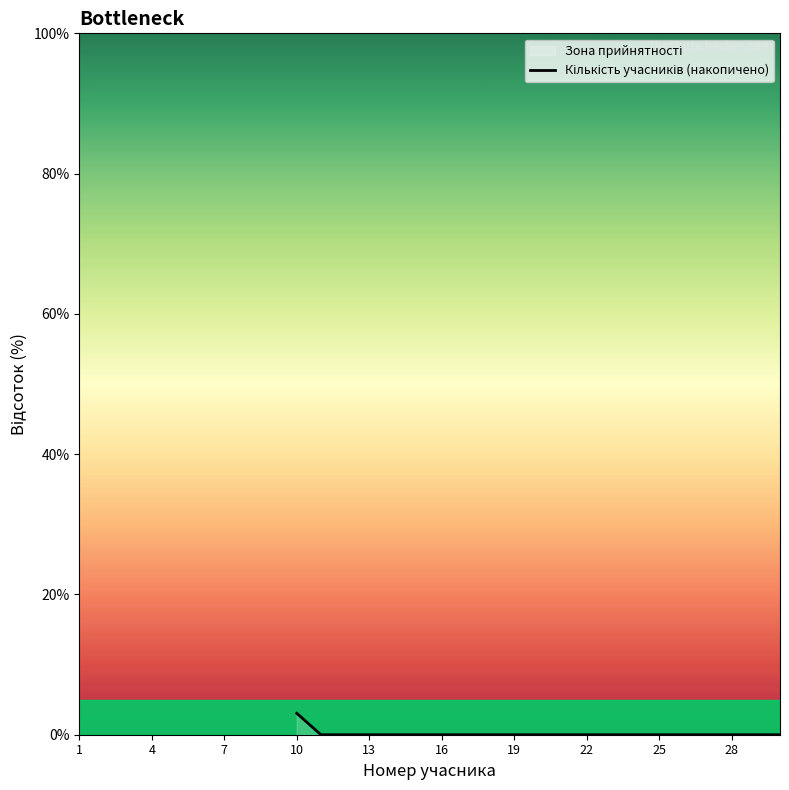

True or false: there are more than 0 points higher than both neighbors.

False